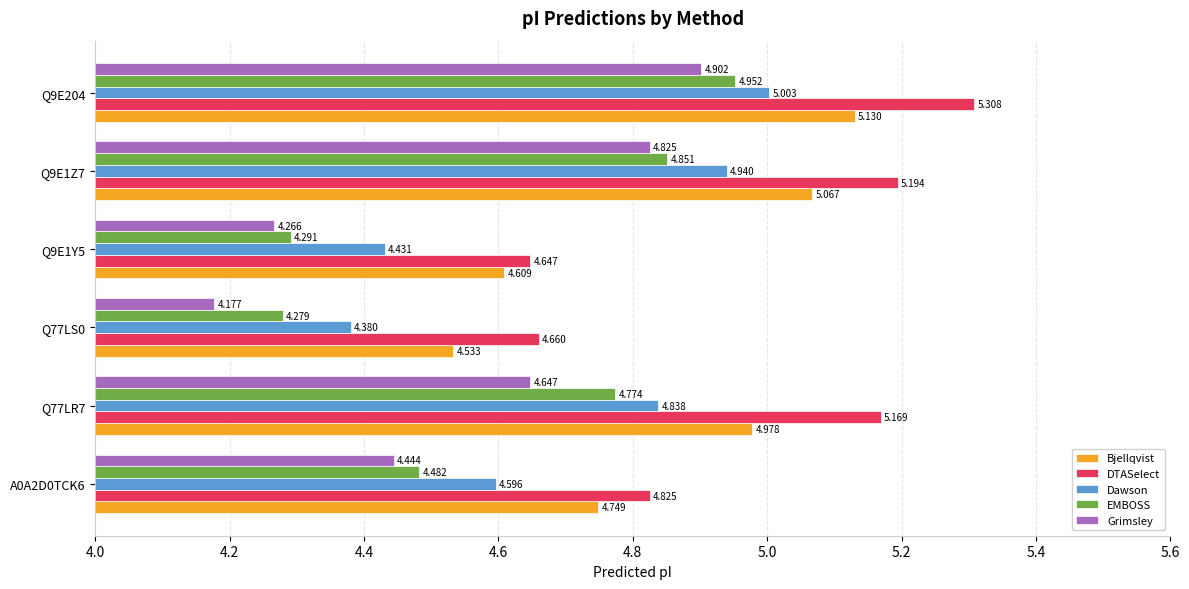

Which series has the widest spread of values?

Grimsley